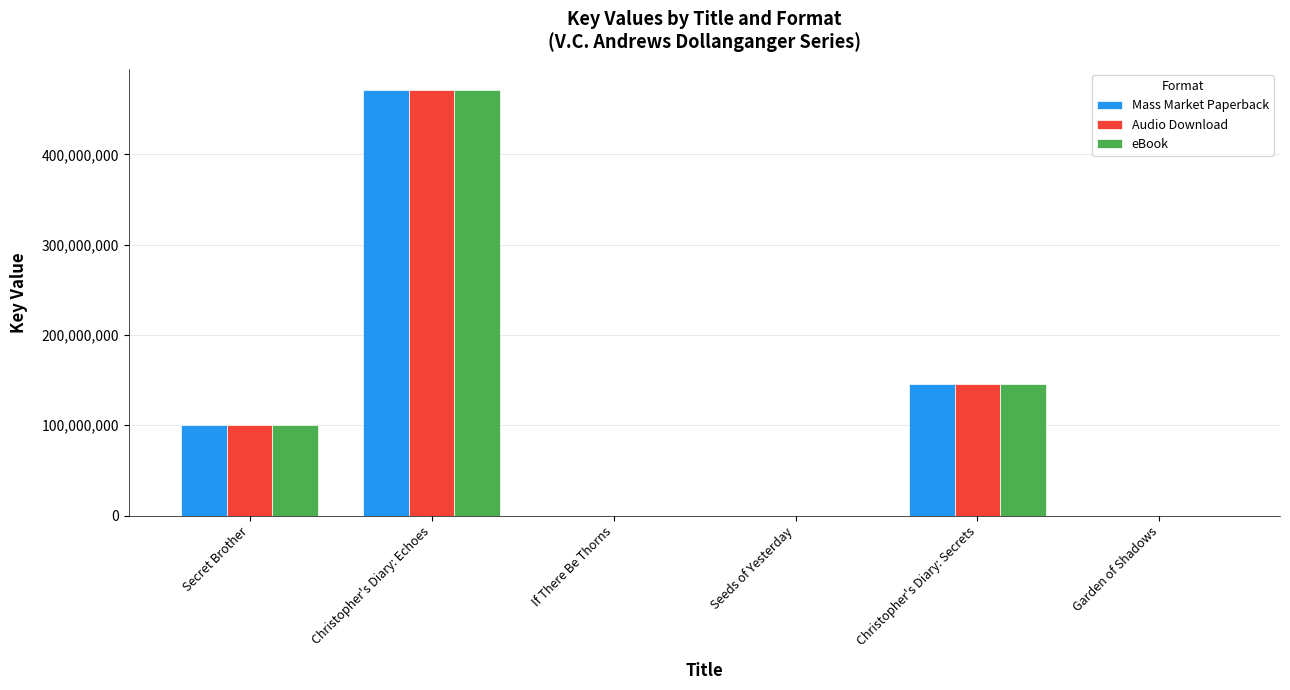

What is the total value across all series at Garden of Shadows?

2076